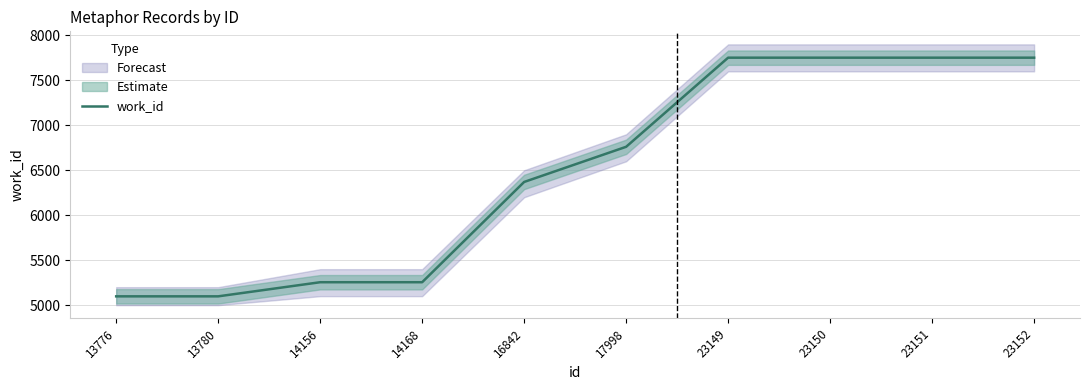

Rank the categories by value from highest to lowest.

23149, 23150, 23151, 23152, 17998, 16842, 14156, 14168, 13776, 13780